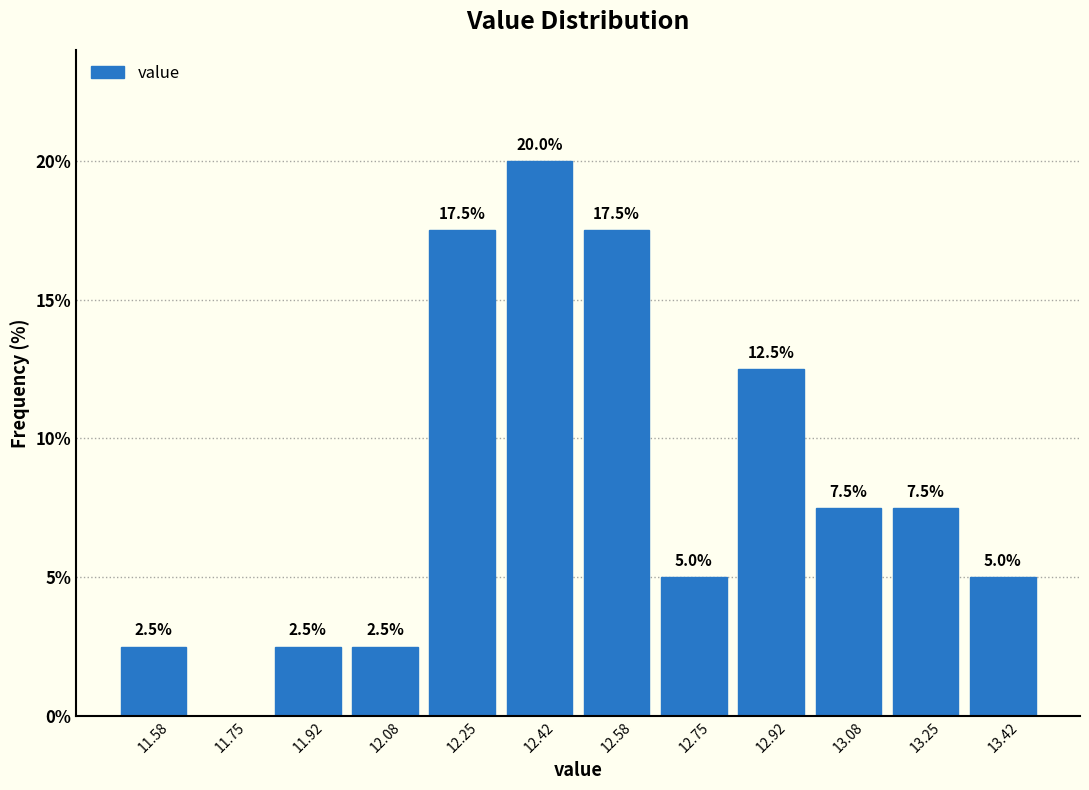

Over which range of the x-axis is the bar tallest?

12.34 to 12.50